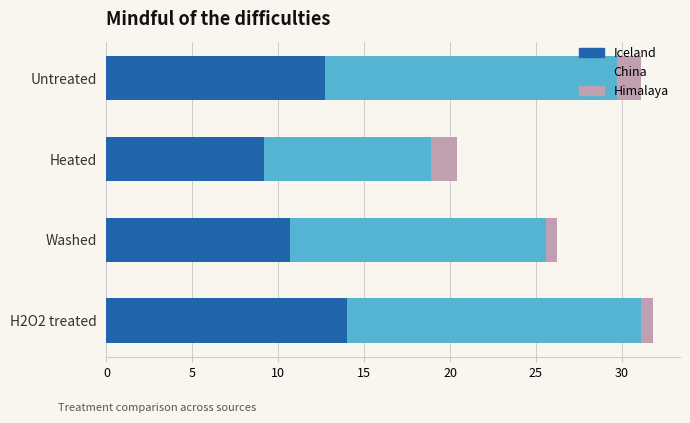

What is the total value across all series at Untreated?

31.1